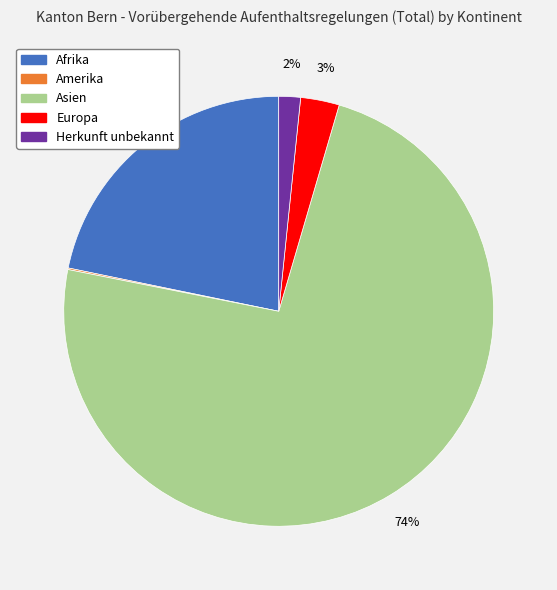

True or false: Afrika accounts for 22% of the total.

True